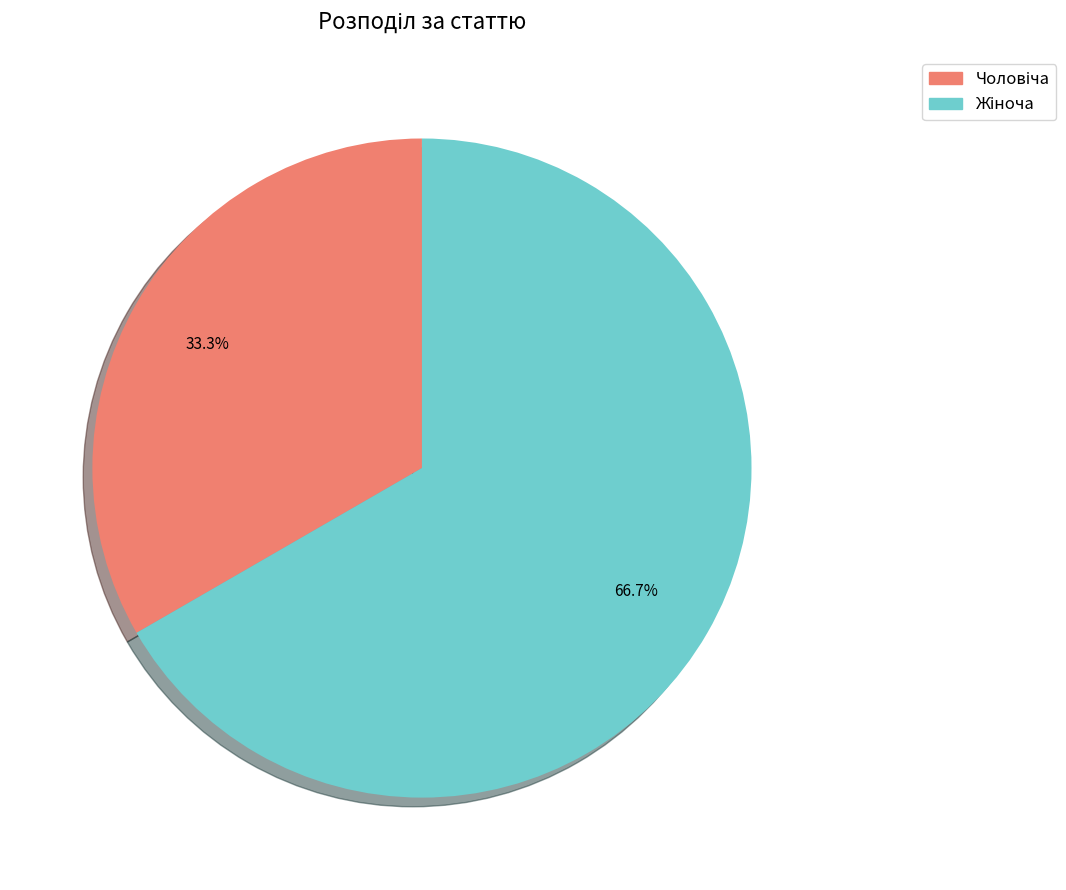

To the nearest percent, what is the average slice percentage?

50%